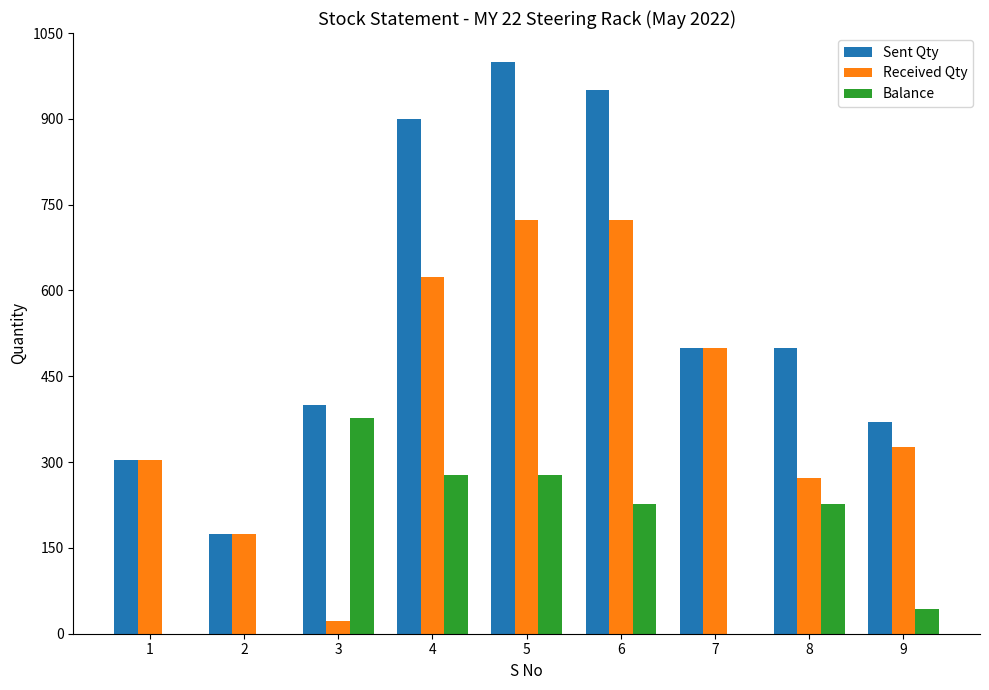

The value of Balance at 7 is 0. True or false?

True